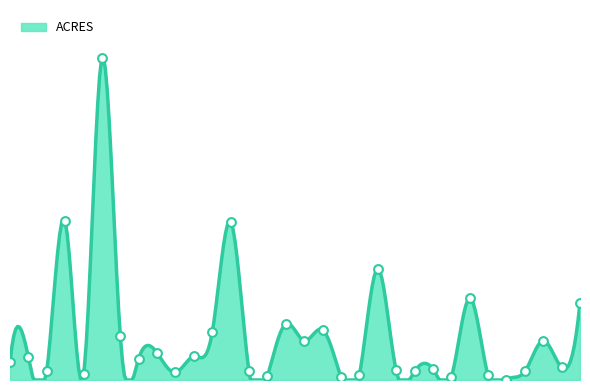

What is the ratio of the value at Harbor Boulevard Parkway to the value at Cabrillo Beach Marina and Rec. Complex?

0.1